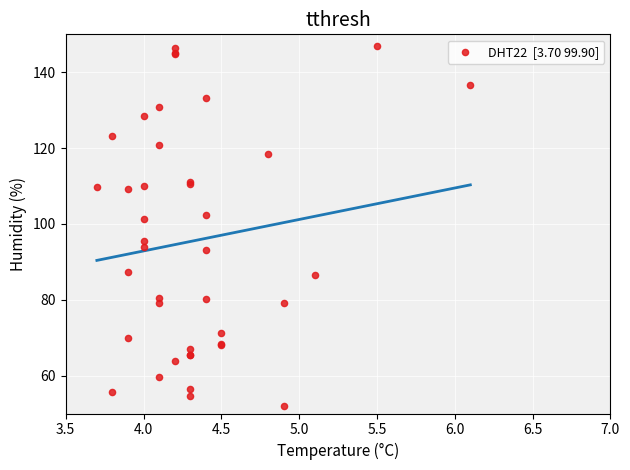

What Y value in the scatter plot is closest to 99?

101.3